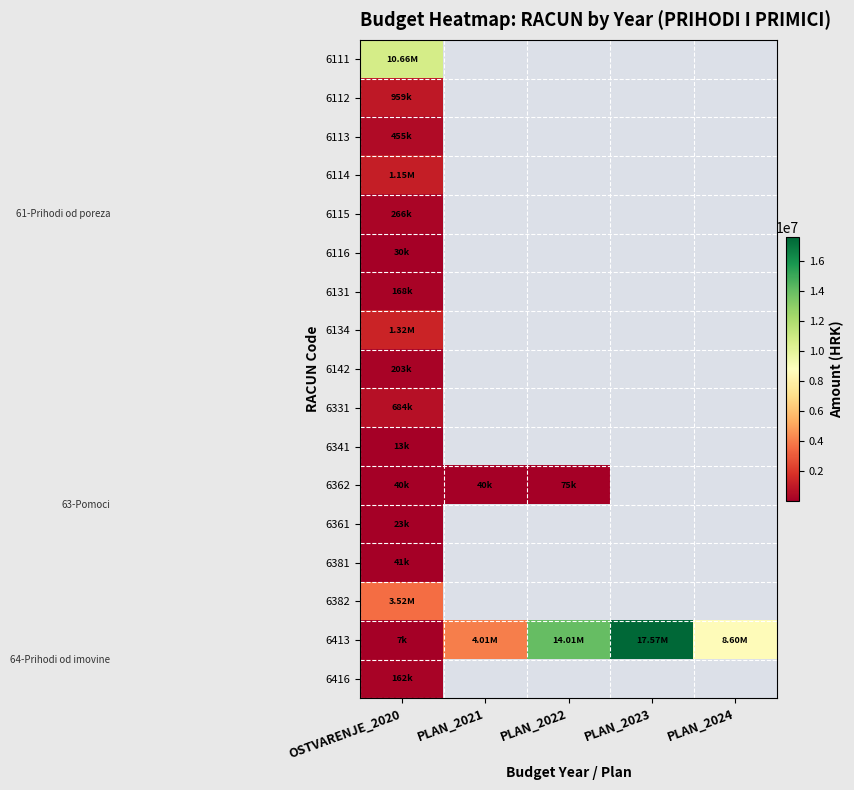

Count the number of data series in this chart.

17